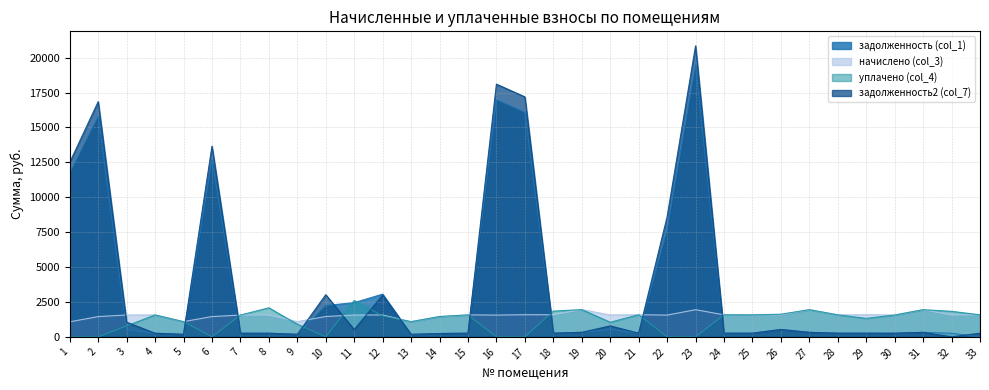

Where do задолженность2 (col_7) and начислено (col_3) first cross each other?

2 and 3